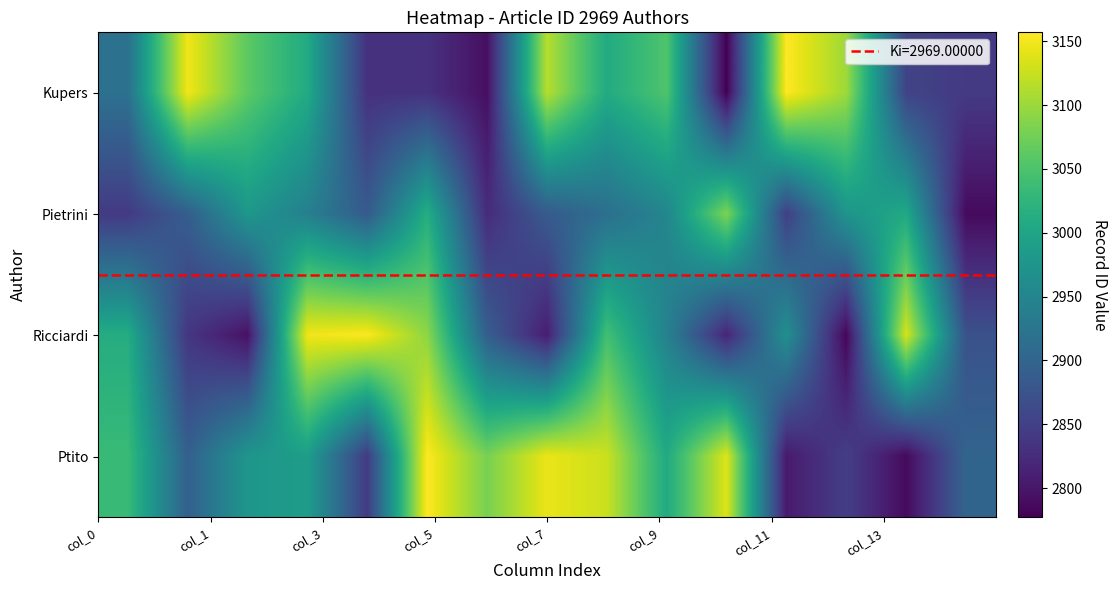

Which series has the largest total across all categories?

Ptito